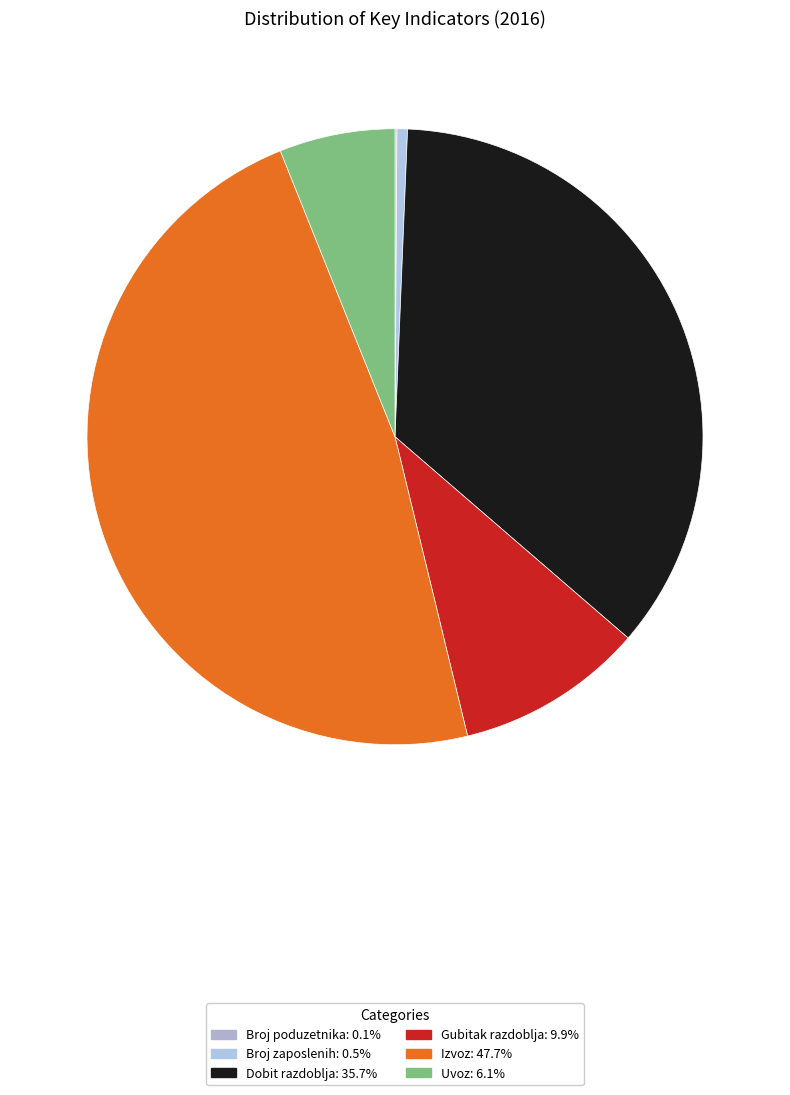

Count the number of slices in the pie.

6